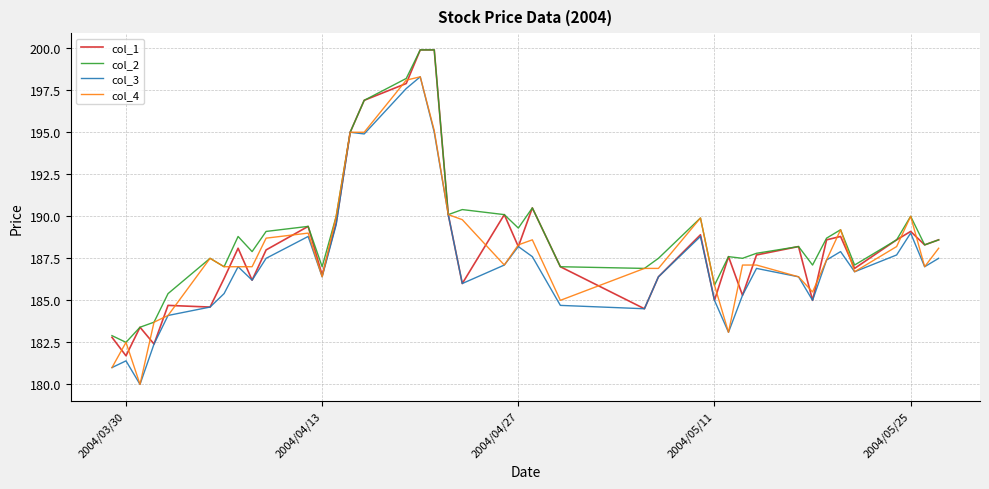

Which series has the largest total across all categories?

col_2